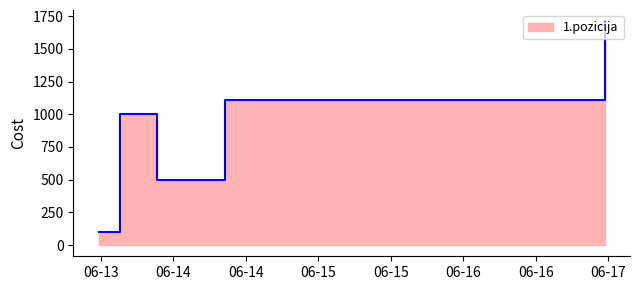

What is the difference between the second highest and minimum values?

1011.0